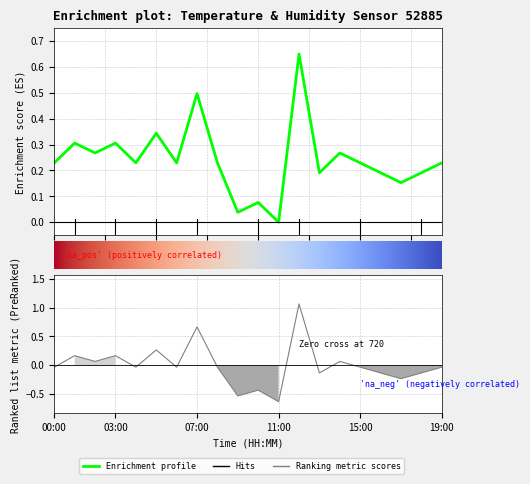

What value does the data have at 16:00?

0.2